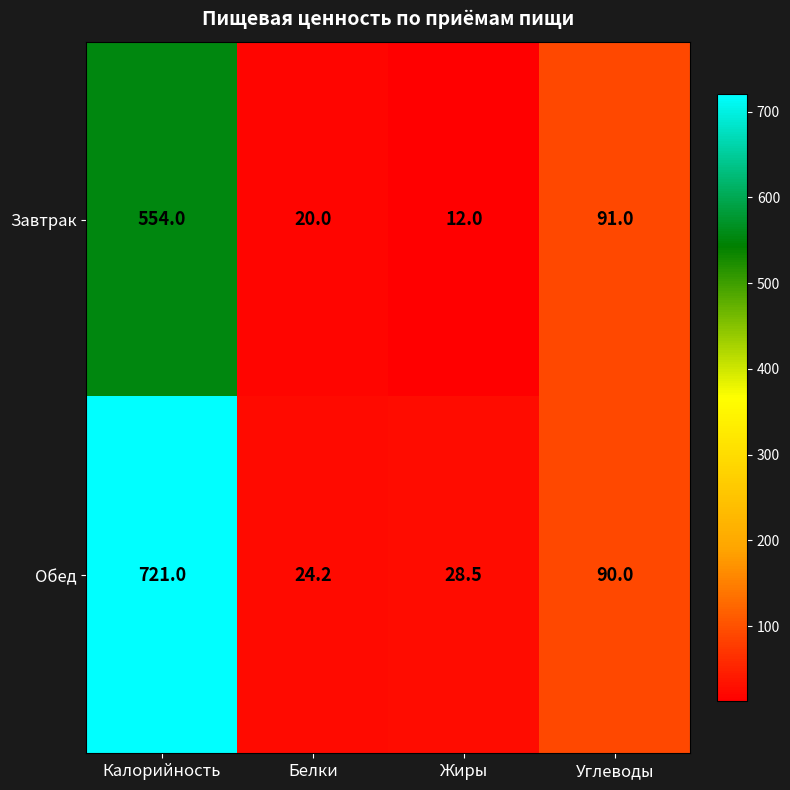

Between Жиры and Углеводы, which series saw the biggest shift?

Завтрак